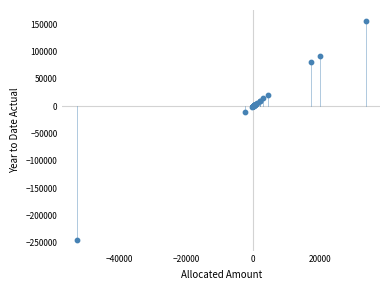

What Y value in the scatter plot is closest to -44132?

-11090.0